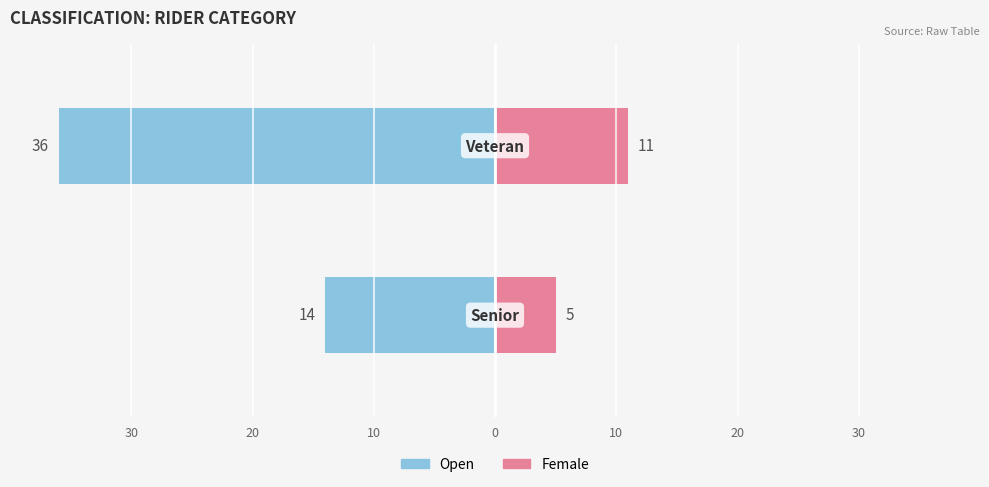

Does the chart contain stacked bars?

No